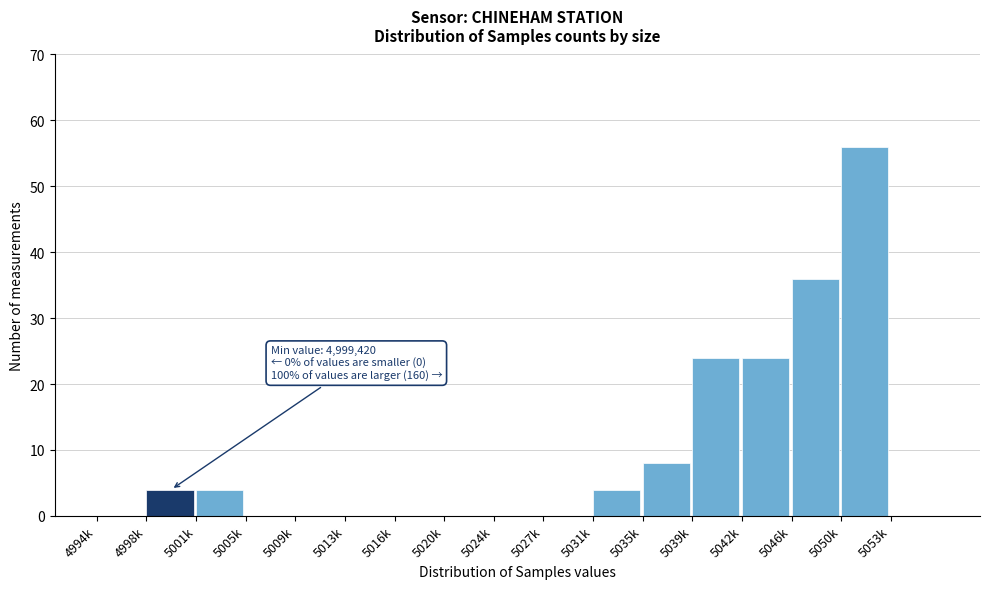

Reading left to right, list all the values displayed in this chart.

4994k=0	4998k=4	5001k=4	5005k=0	5009k=0	5013k=0	5016k=0	5020k=0	5024k=0	5027k=0	5031k=4	5035k=8	5039k=24	5042k=24	5046k=36	5050k=56	5053k=0